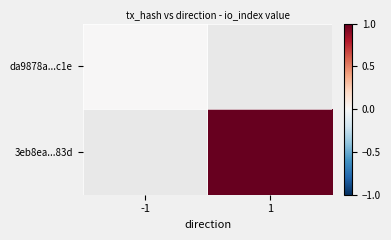

Count the number of categories in the chart.

2